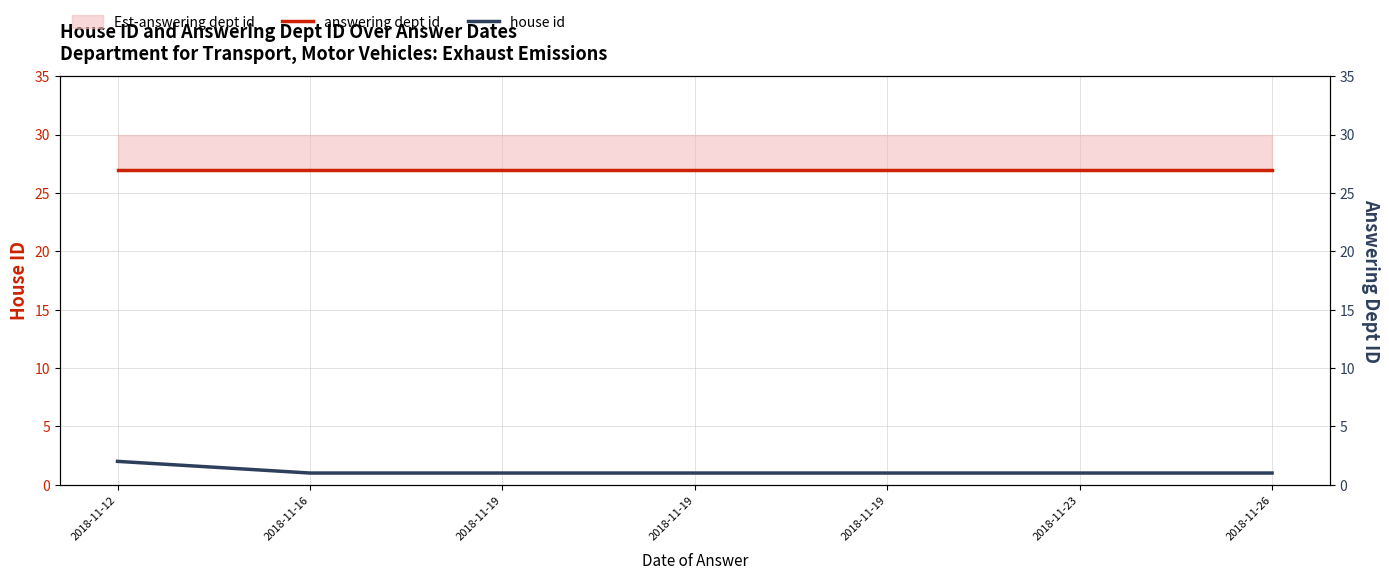

Count the house id values in the range 1 to 2.

7